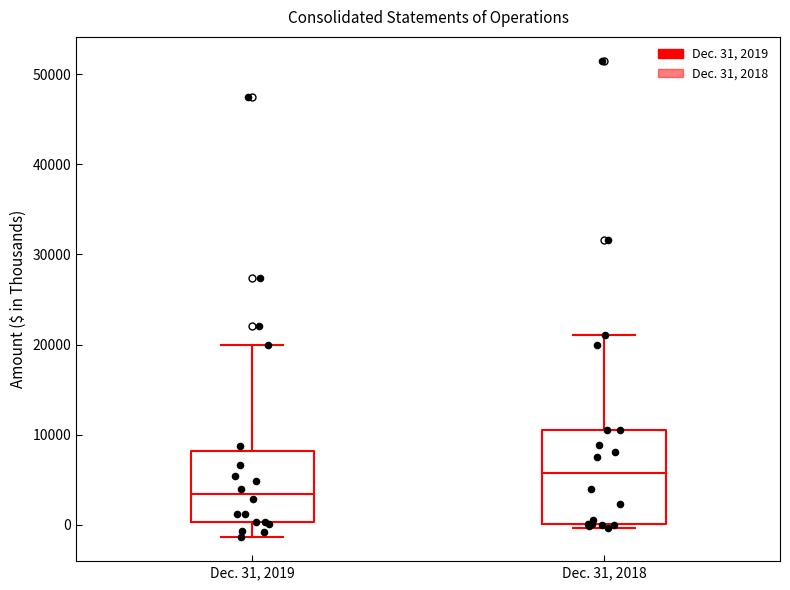

Reading left to right, transcribe this box plot: for each box, give where its median line is, the range the box spans, and where its two whiskers end, as read against the y-axis. The values are not printed on the chart, so give them approximately, as read against the axis.

Dec. 31, 2019: median 3000, box 0 to 8000, whiskers -1000 to 20000
Dec. 31, 2018: median 6000, box 0 to 11000, whiskers 0 (just below the box's lower edge) to 21000